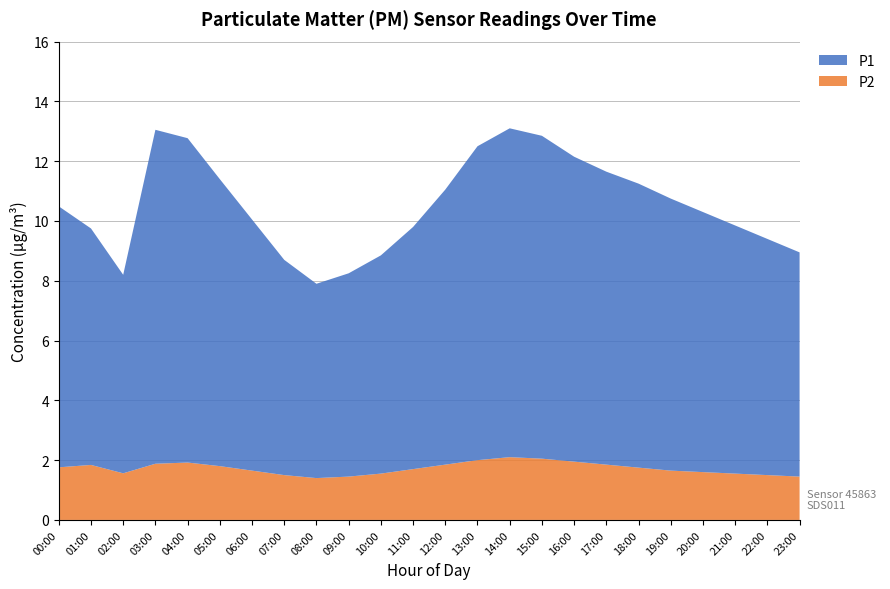

Reading right to left, what are all the values shown in this chart?

P1: 23:00=7.5	22:00=7.9	21:00=8.3	20:00=8.7	19:00=9.1	18:00=9.5	17:00=9.8	16:00=10.2	15:00=10.8	14:00=11.0	13:00=10.5	12:00=9.2	11:00=8.1	10:00=7.3	09:00=6.8	08:00=6.5	07:00=7.2	06:00=8.4	05:00=9.6	04:00=10.8	03:00=11.2	02:00=6.6	01:00=8.7	00:00=8.7
P2: 23:00=1.4	22:00=1.5	21:00=1.6	20:00=1.6	19:00=1.6	18:00=1.8	17:00=1.9	16:00=1.9	15:00=2.0	14:00=2.1	13:00=2.0	12:00=1.9	11:00=1.7	10:00=1.6	09:00=1.4	08:00=1.4	07:00=1.5	06:00=1.6	05:00=1.8	04:00=1.9	03:00=1.9	02:00=1.6	01:00=1.8	00:00=1.8